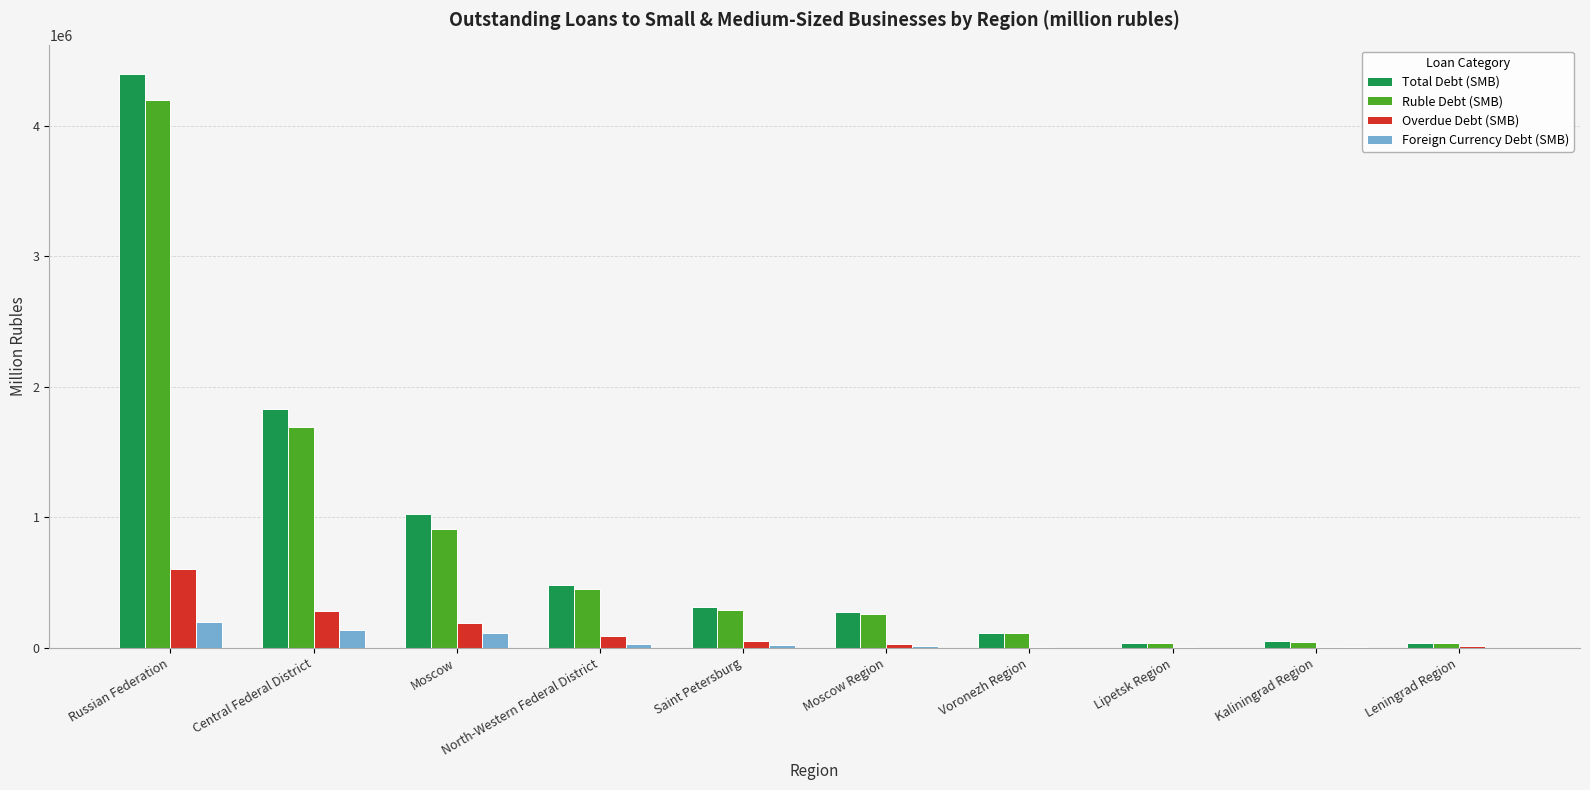

How many categories are shown in the chart?

10